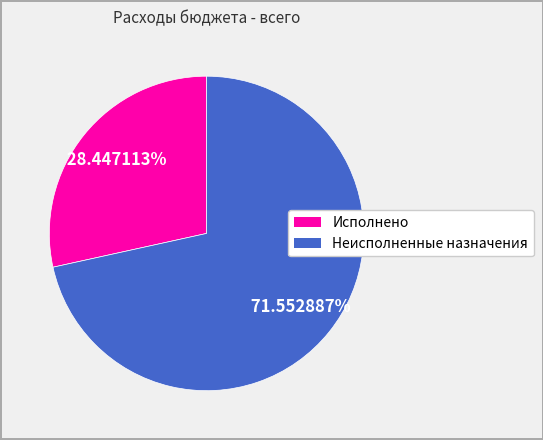

Rank the categories by value from highest to lowest.

Неисполненные назначения, Исполнено